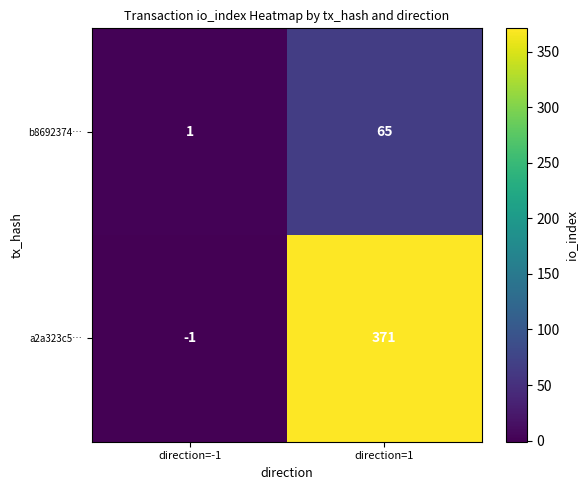

Reading left to right, list all the values displayed in this chart.

b8692374…: 1	65
a2a323c5…: -1	371